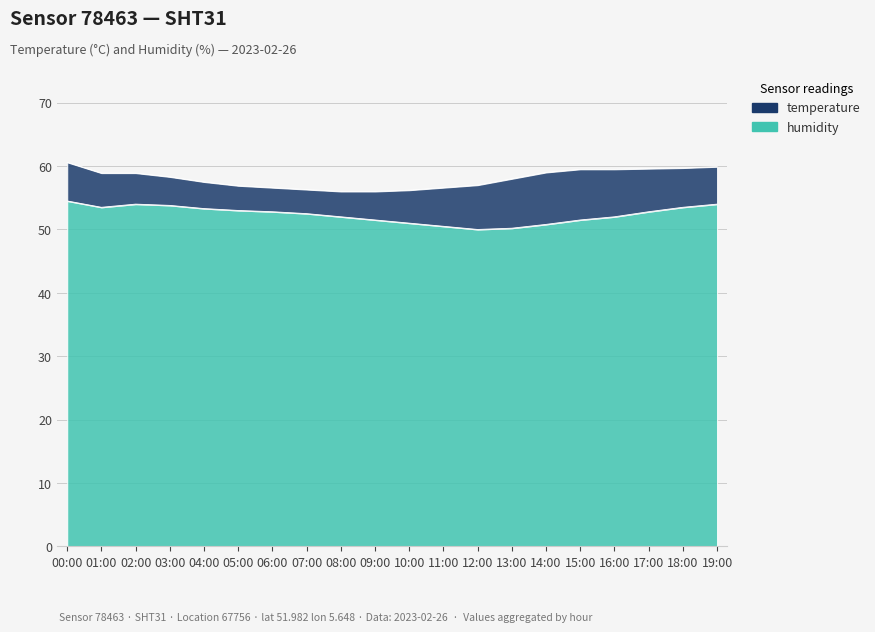

Approximately how many times larger is the value at 17:00 compared to 14:00?

1.0